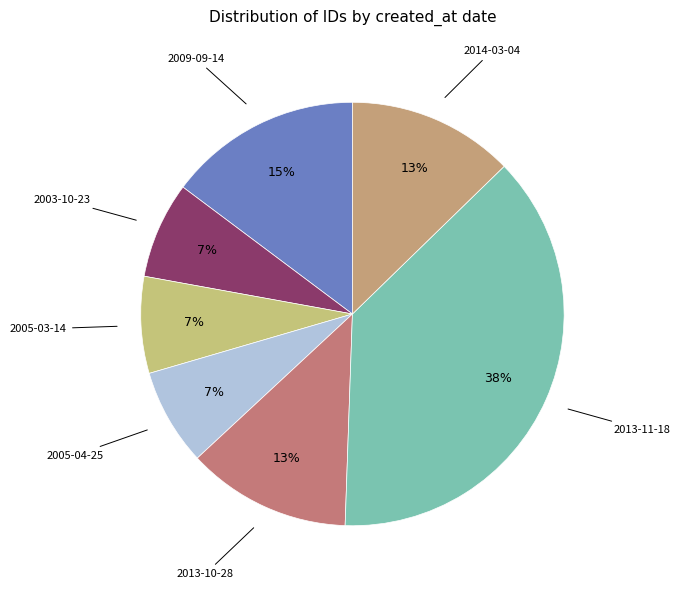

Is there any slice that represents more than half of the pie?

No